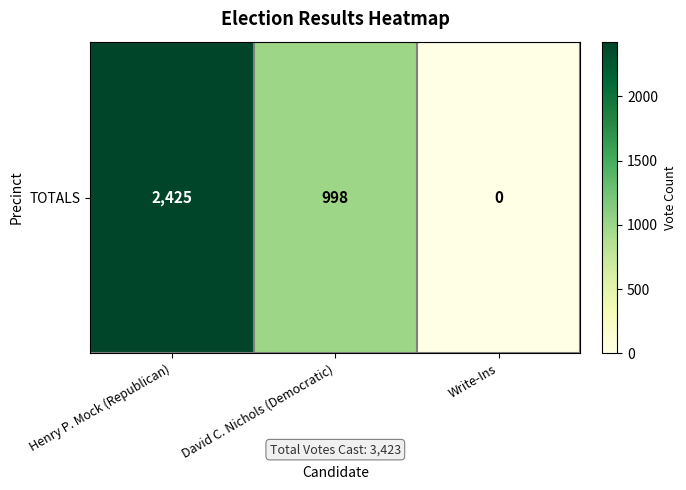

At which label does the data first exceed 998?

Henry P. Mock (Republican)